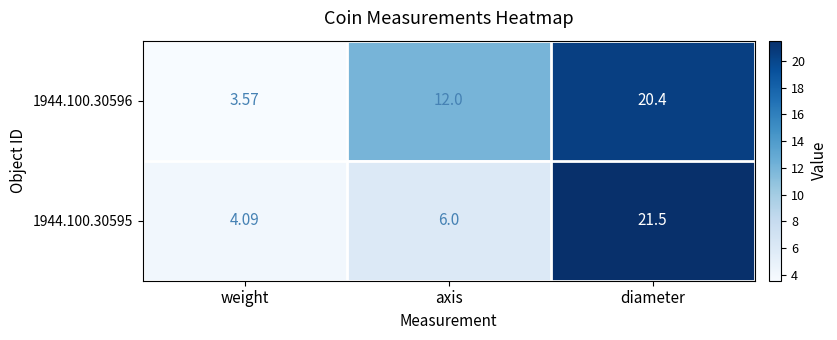

At which category does the chart reach its minimum across all series?

weight